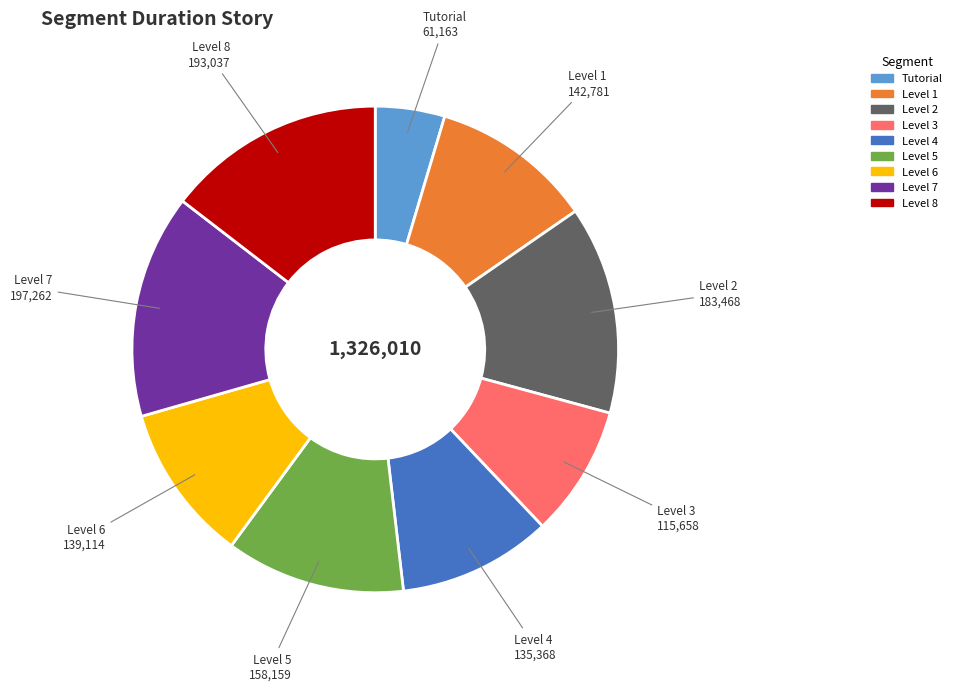

What is the smallest slice in the pie chart?

Tutorial